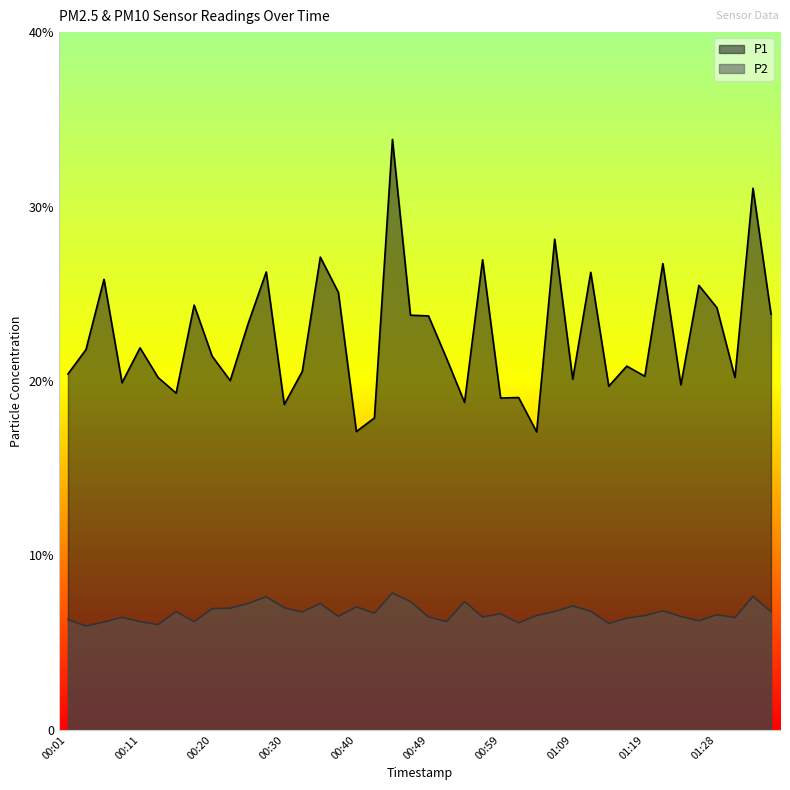

True or false: P2 and P1 intersect in this chart.

False